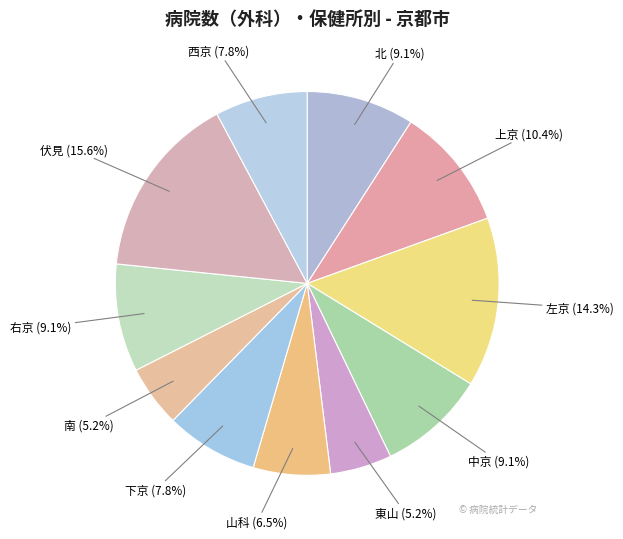

Between 西京 and 北, which is larger?

北